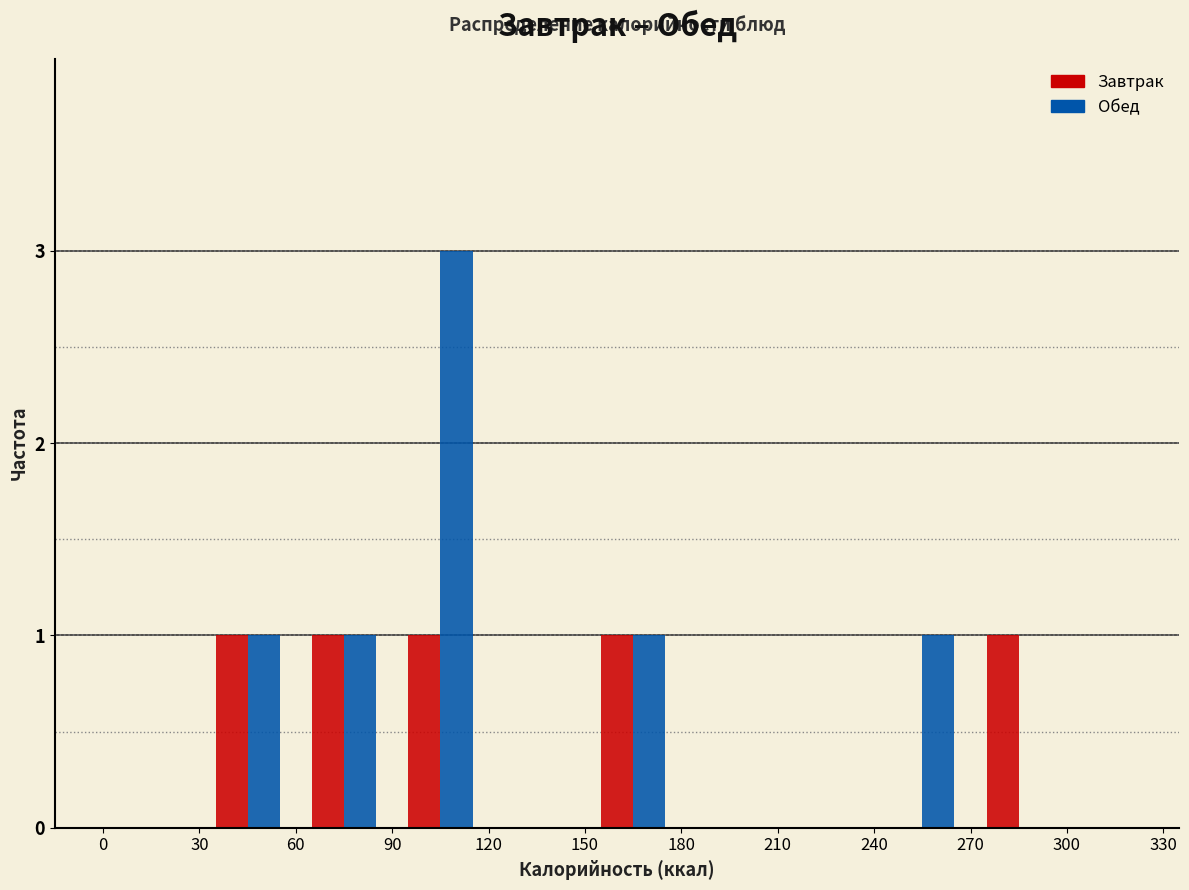

Reading left to right, transcribe this chart: for each range on the x-axis, give the height of each series' bar. The values are not printed on the chart, so give them approximately, as read against the axis.

0 to 30: Завтрак=0	Обед=0
30 to 60: Завтрак=1	Обед=1
60 to 90: Завтрак=1	Обед=1
90 to 120: Завтрак=1	Обед=3
120 to 150: Завтрак=0	Обед=0
150 to 180: Завтрак=1	Обед=1
180 to 210: Завтрак=0	Обед=0
210 to 240: Завтрак=0	Обед=0
240 to 270: Завтрак=0	Обед=1
270 to 300: Завтрак=1	Обед=0
300 to 330: Завтрак=0	Обед=0